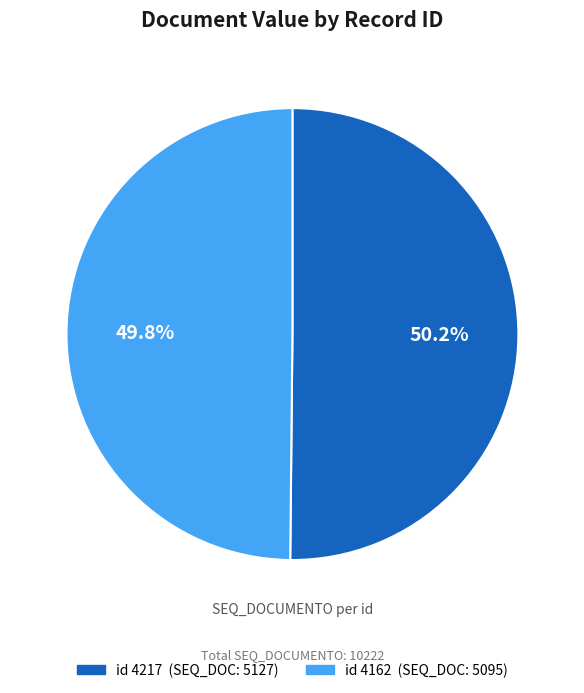

Count the number of slices in the pie.

2